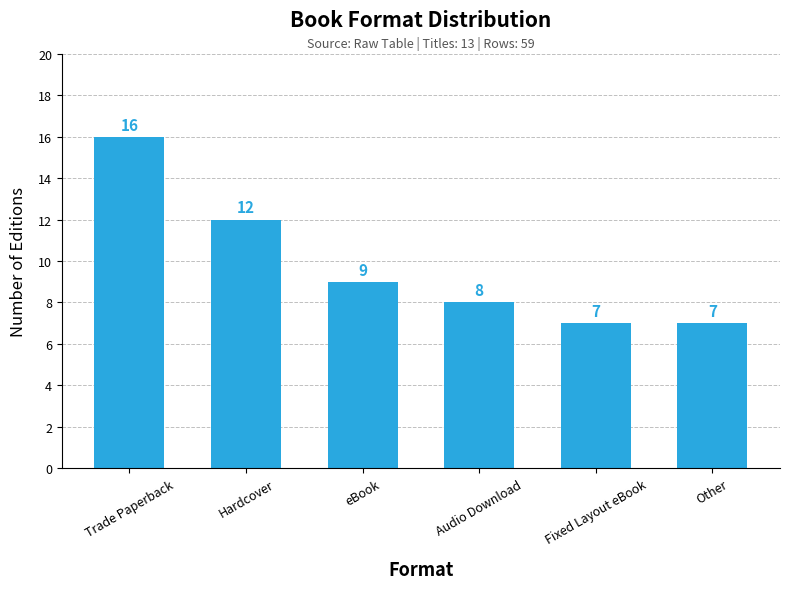

What value does the data have at Audio Download?

8